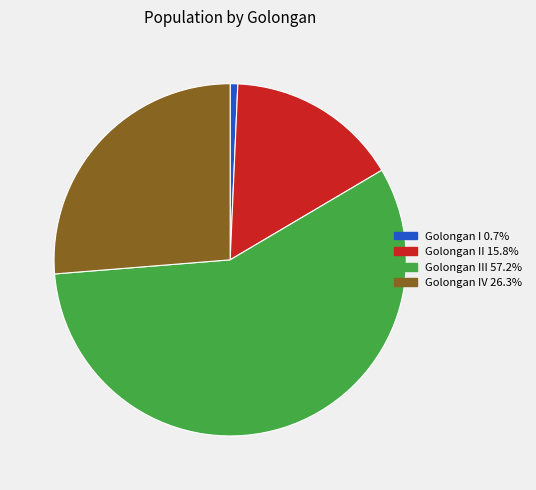

Is there any slice that represents more than half of the pie?

Yes